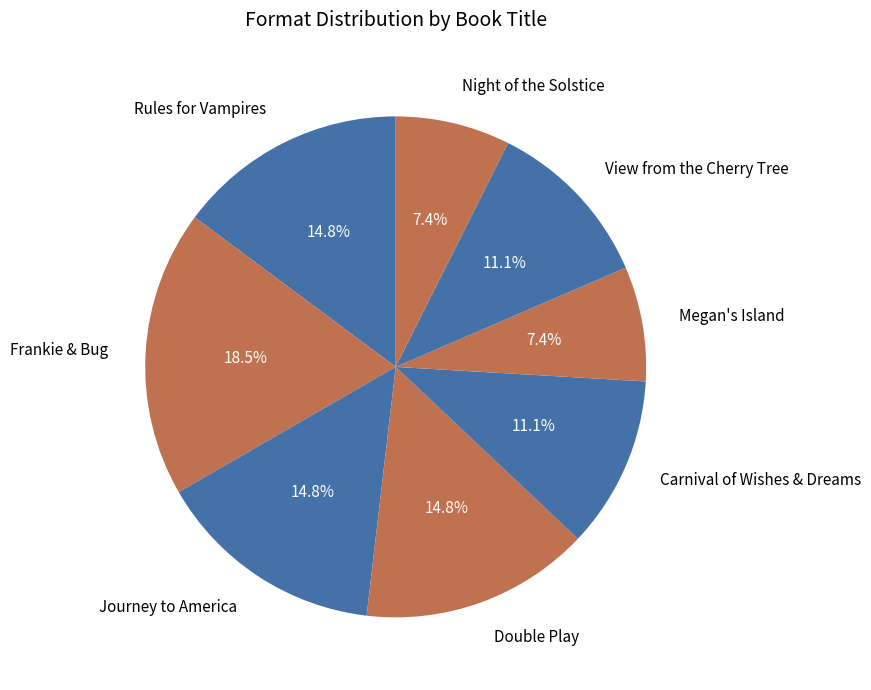

Does Night of the Solstice represent more than half of the total?

No